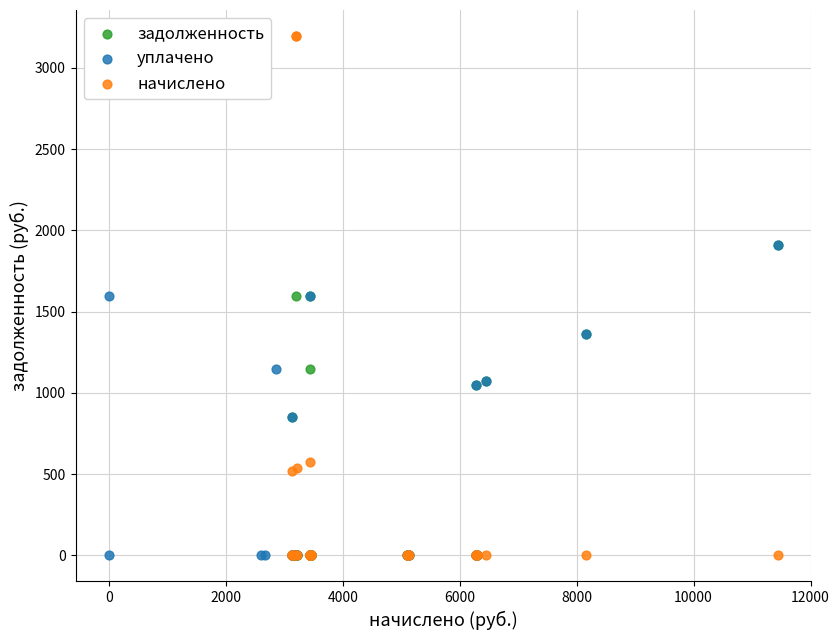

Which series has the widest spread of Y values?

начислено